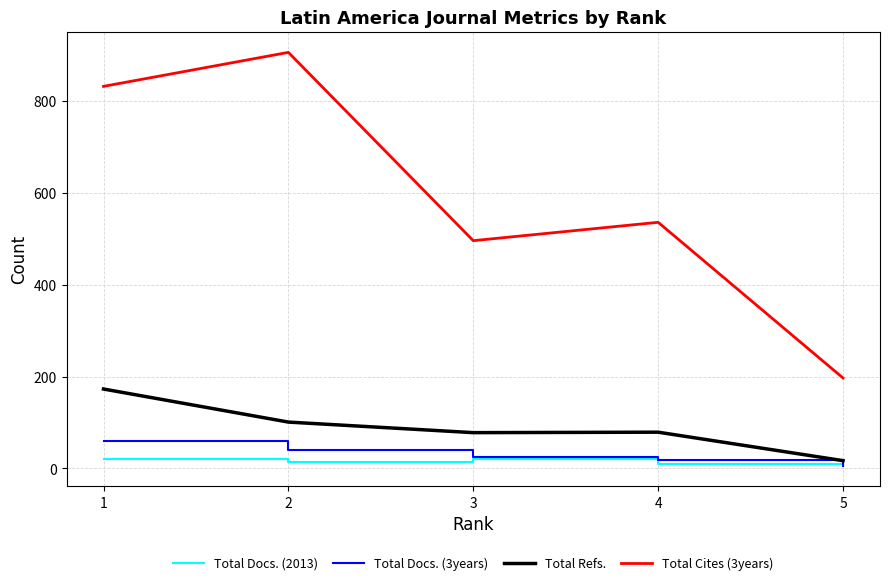

How many categories are shown in the chart?

5